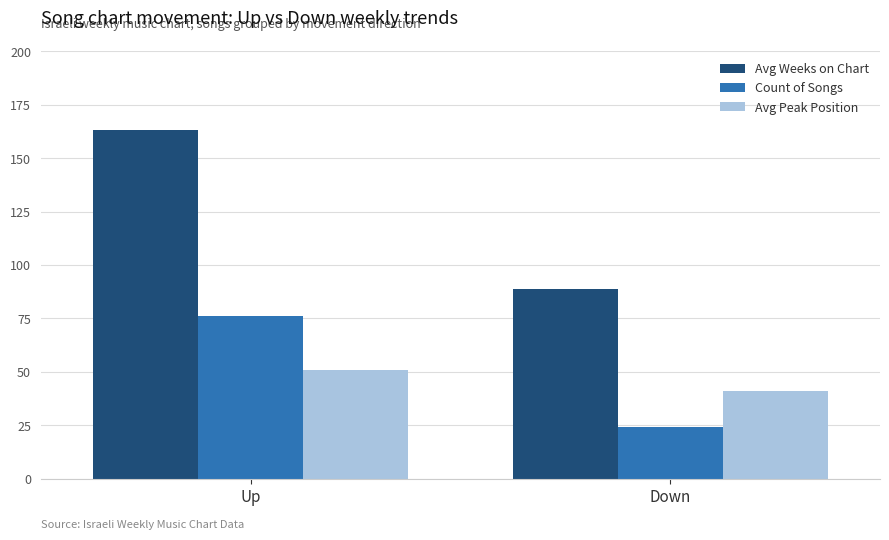

How many categories are shown in the chart?

2